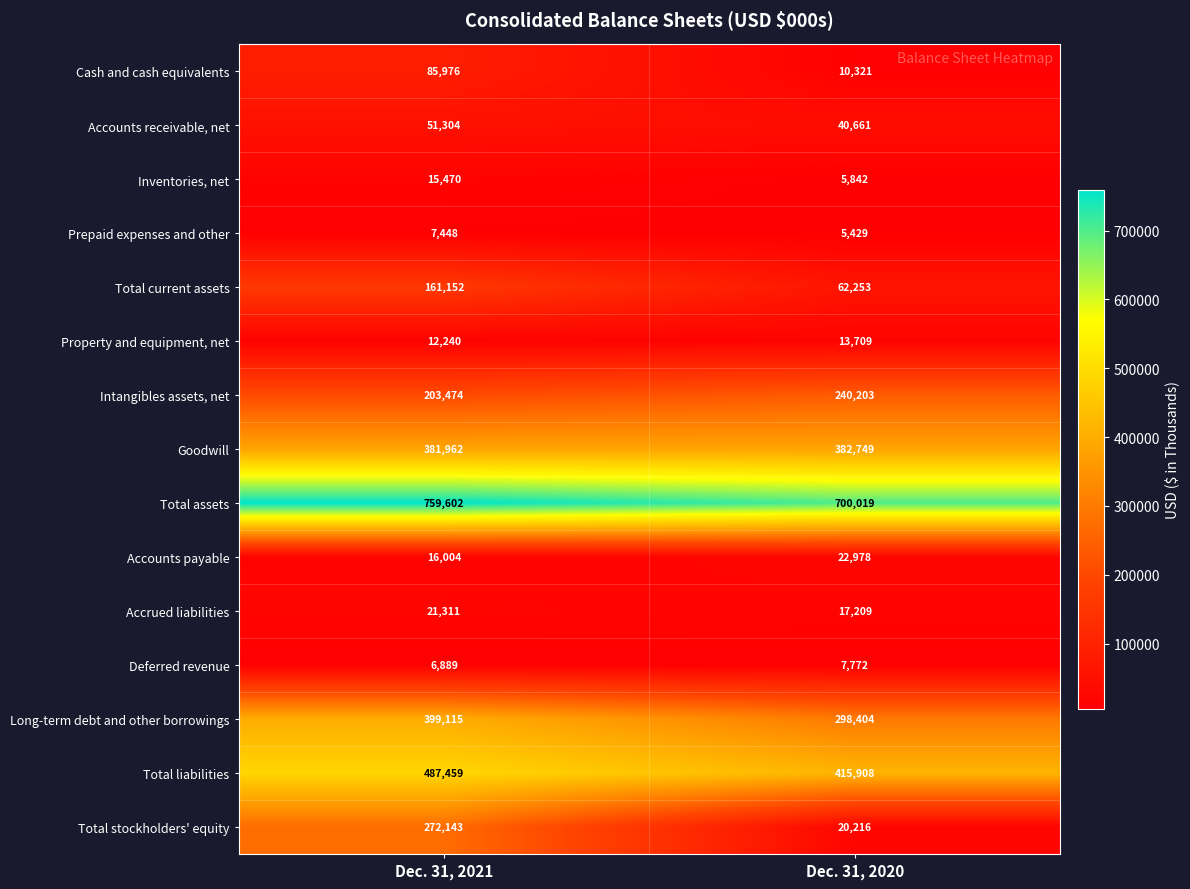

Which series has the widest spread of values?

Total stockholders' equity